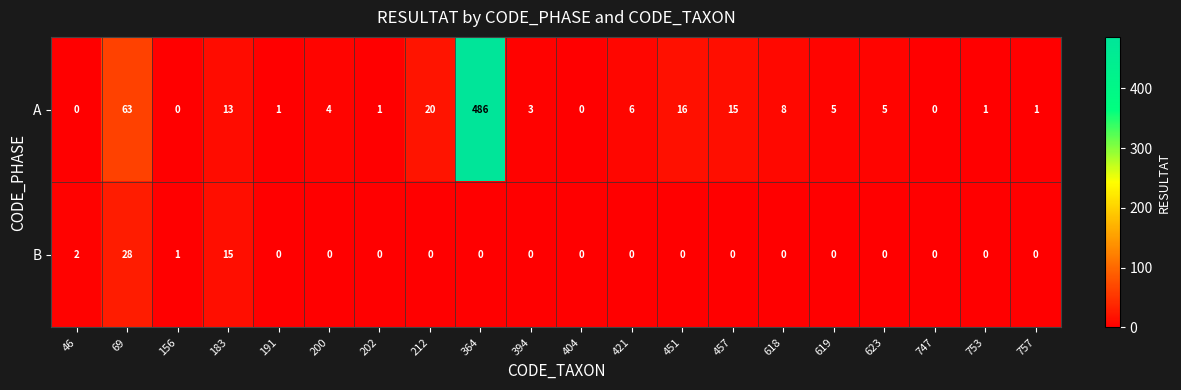

What is the total value across all series at 619?

5